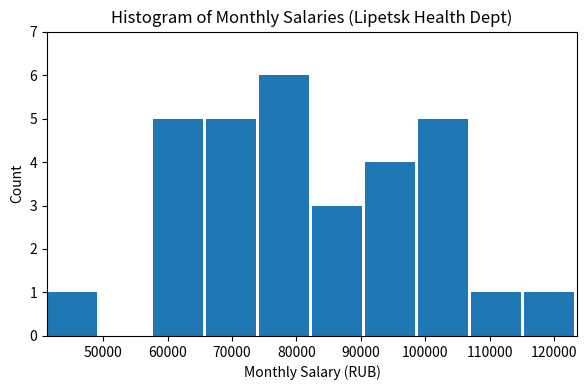

Over which range of the x-axis is the bar tallest?

74000 to 82000